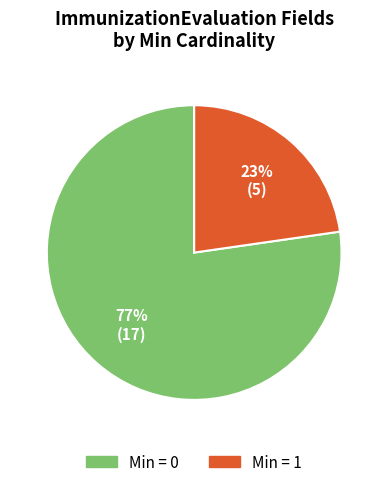

Is there any slice that represents more than half of the pie?

Yes